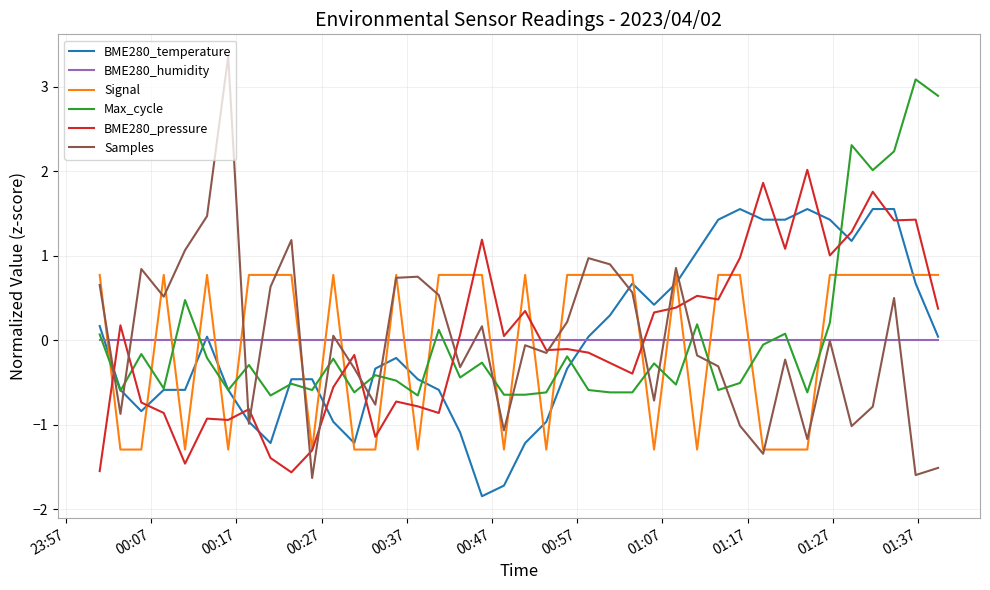

Rank the series by their maximum value, from highest to lowest.

Samples, Max_cycle, BME280_pressure, BME280_temperature, Signal, BME280_humidity